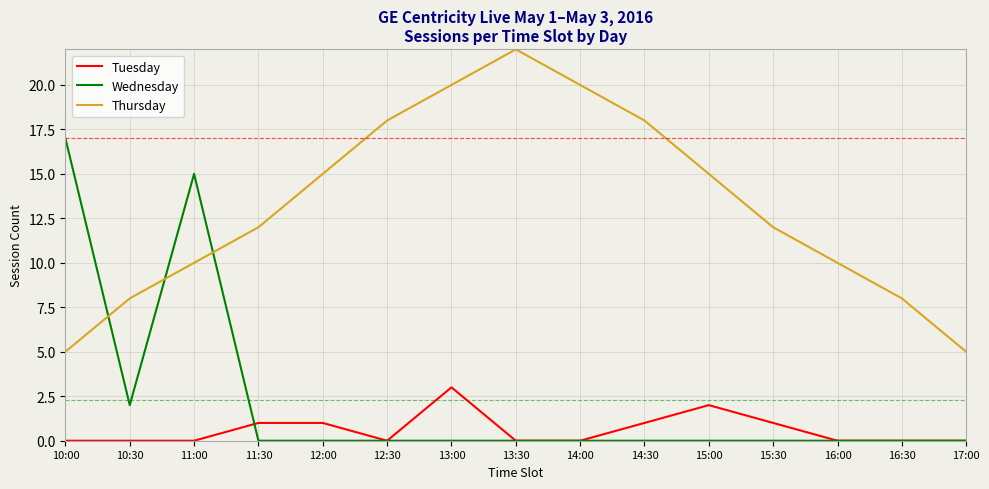

True or false: Thursday and Wednesday cross at least once.

True